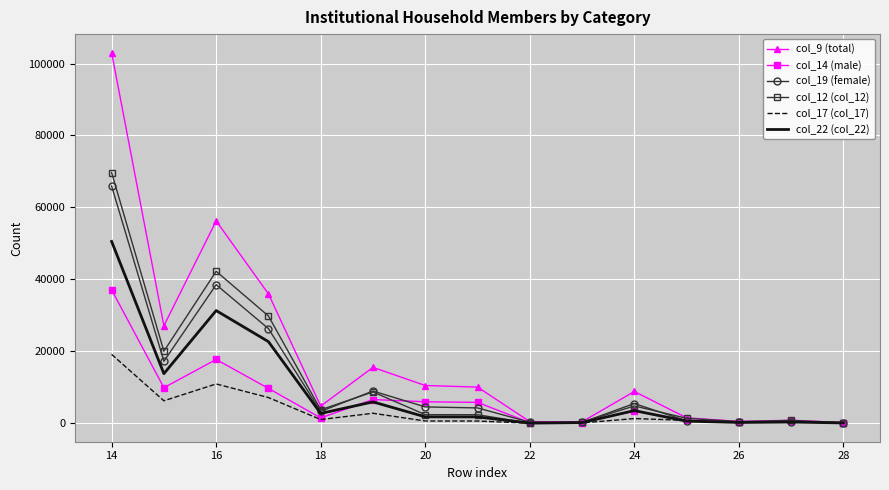

Which series has the largest total across all categories?

col_9 (total)